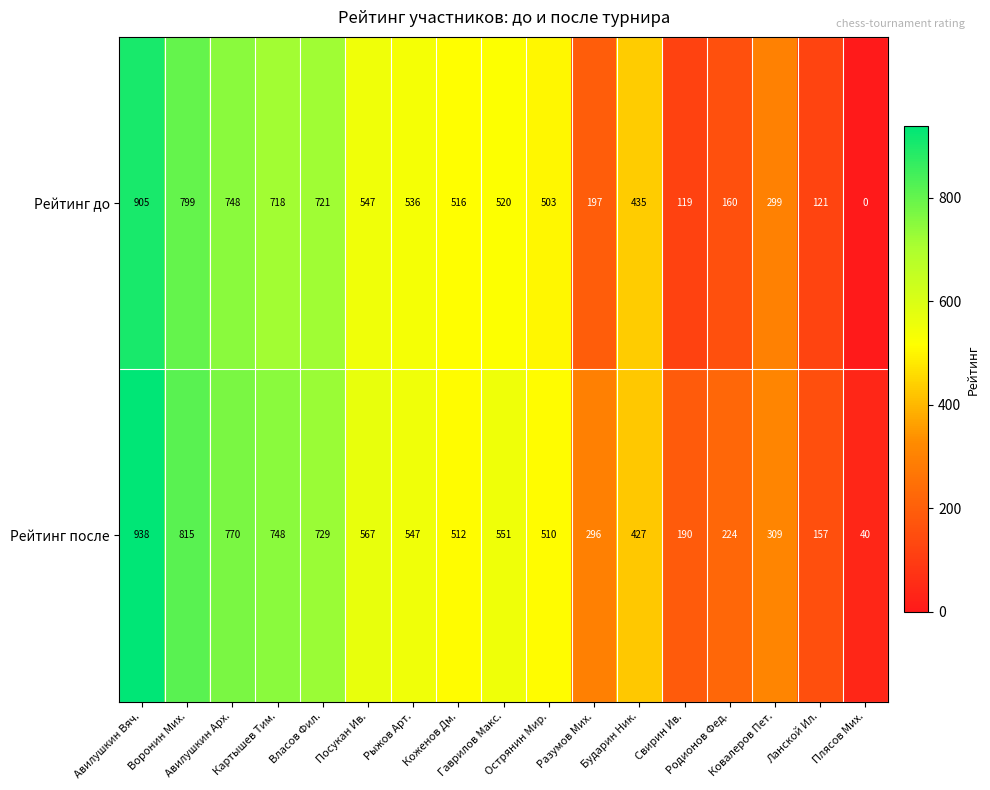

What is the difference between the maximum and minimum values in the Рейтинг до series?

905